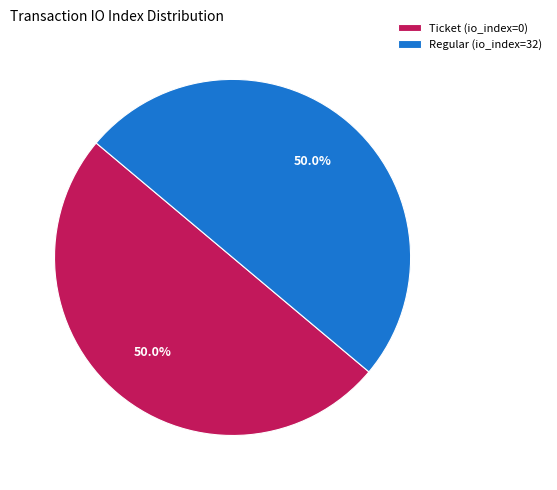

Count the number of slices in the pie.

2